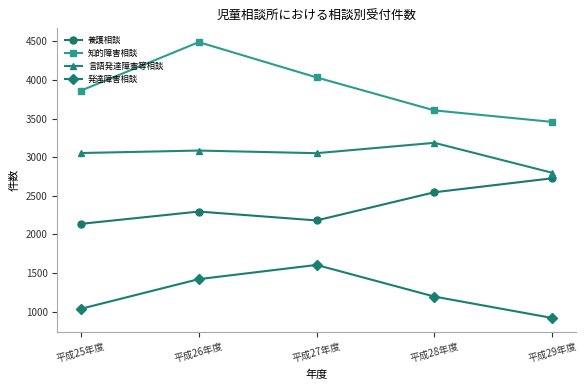

True or false: 養護相談 has a value of 3236 at 平成27年度.

False